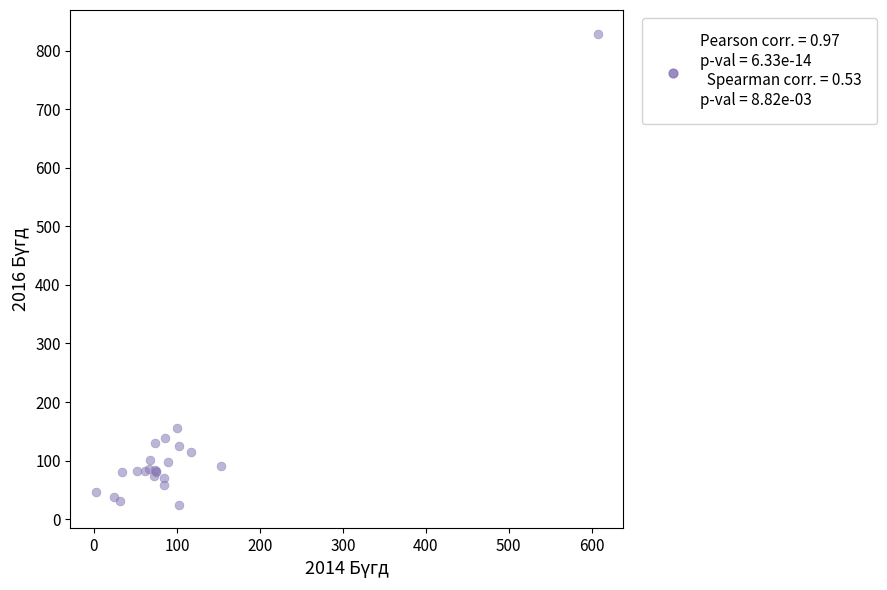

What Y value in the scatter plot is closest to 427?

156